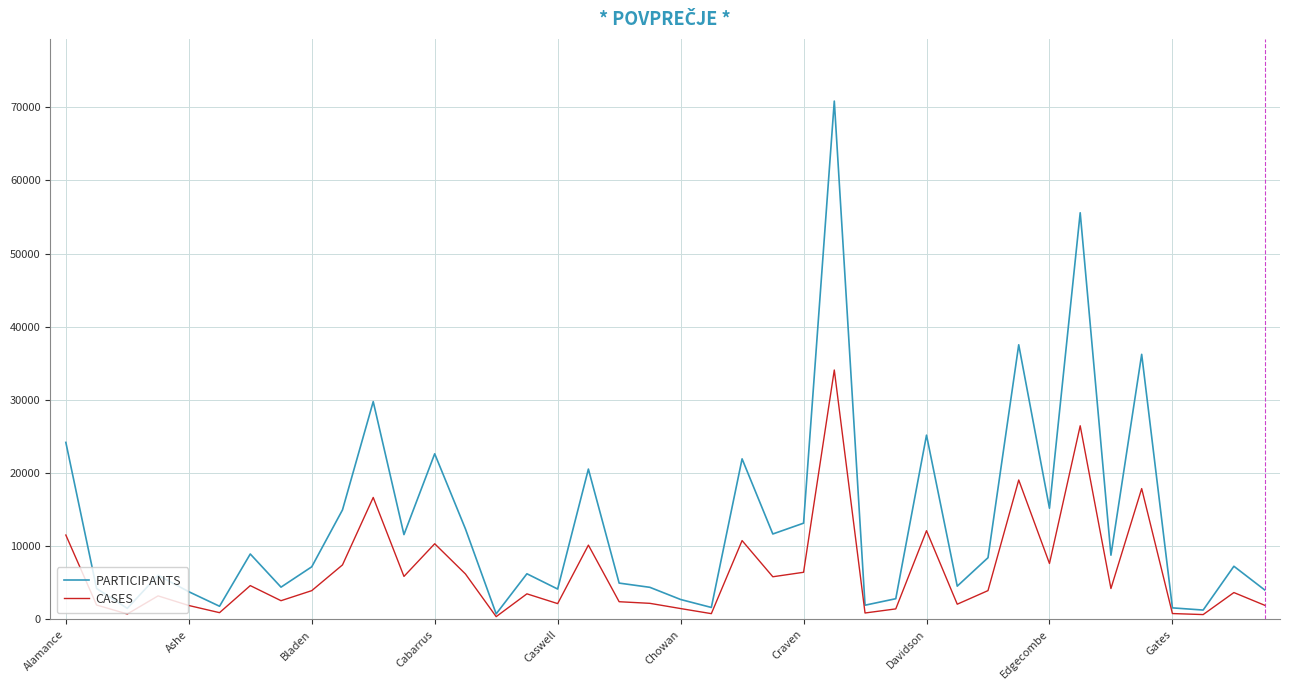

Which series has the largest range (max minus min)?

PARTICIPANTS